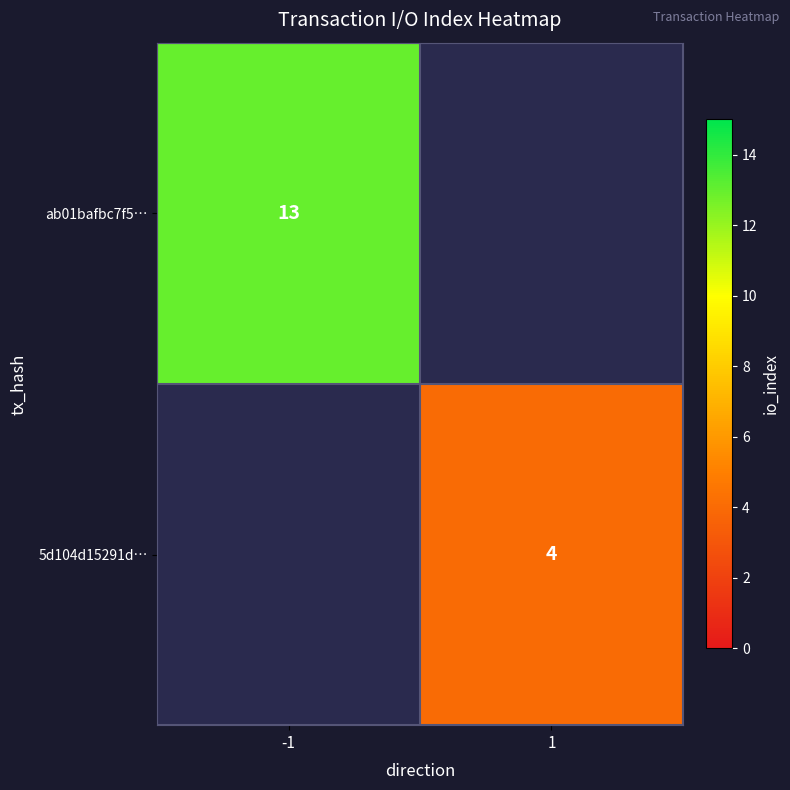

The 5d104d15291d… series shows 0.8 at 1. True or false?

False